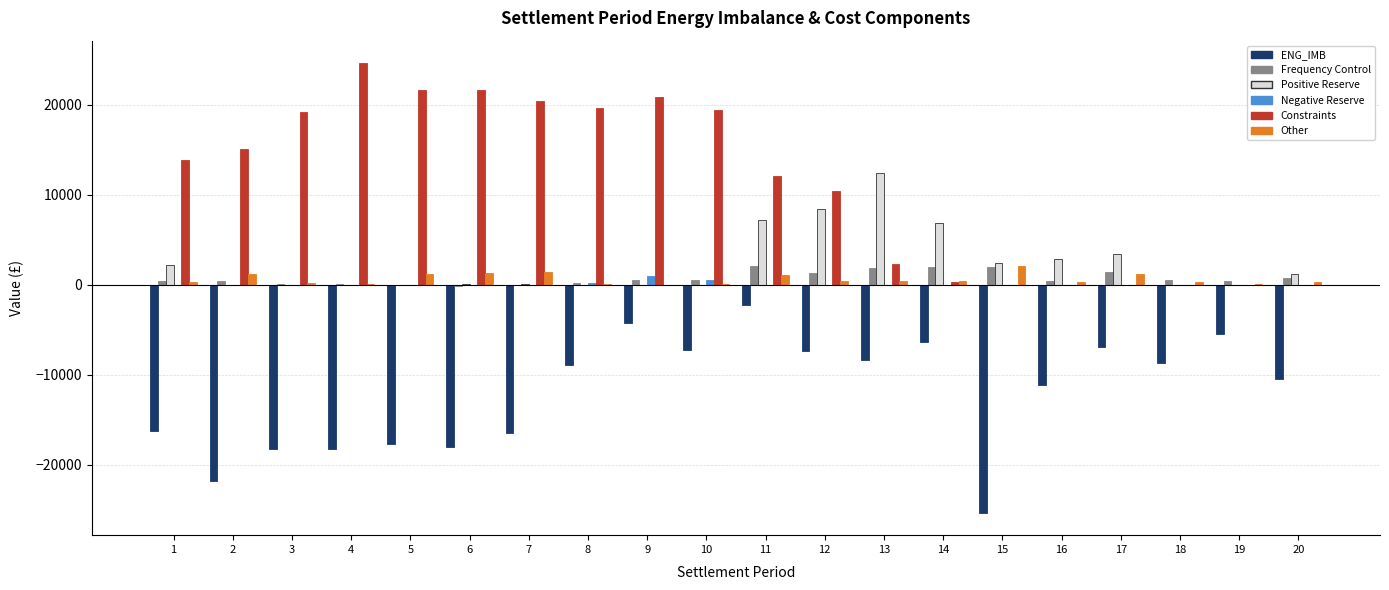

What is the total value across all series at 14?

3093.7